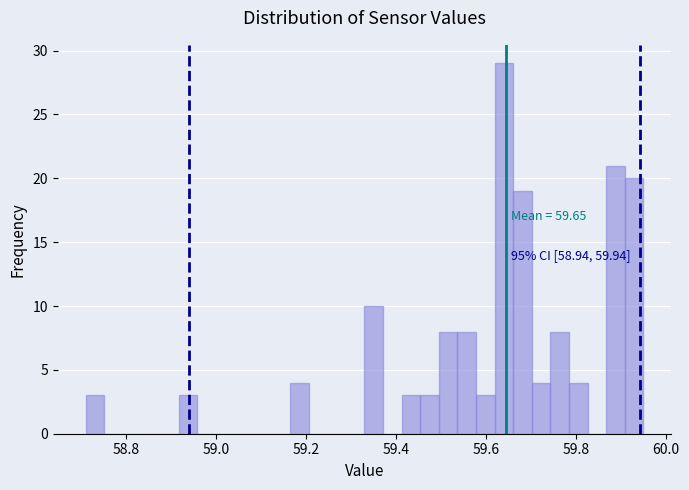

Around what value on the x-axis is the tallest bar? Give the approximate position of its centre, as read against the axis.

59.64